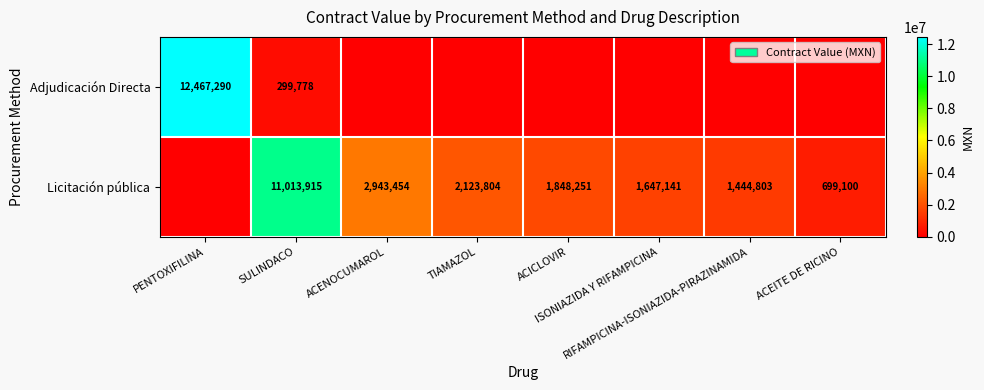

Which series has the largest total across all categories?

Licitación pública